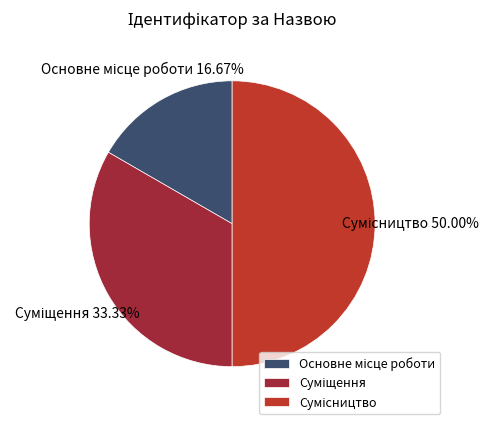

How many segments does this pie chart have?

3